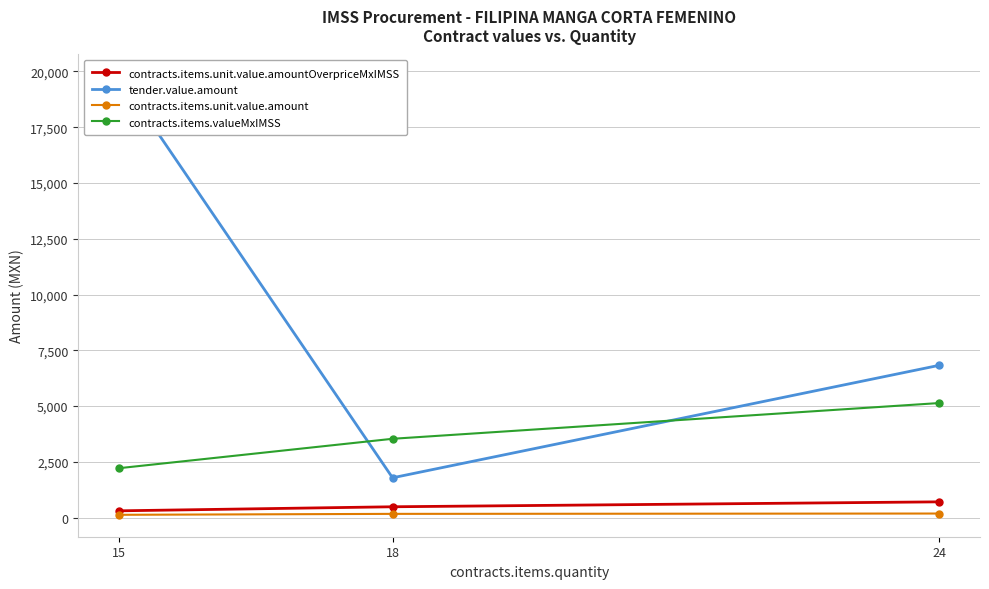

What is the value of the contracts.items.valueMxIMSS point at the 3rd from the left?

5136.5